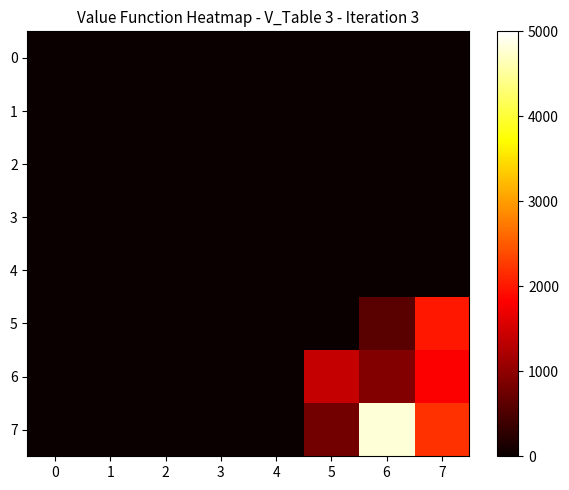

Which series has the largest total across all categories?

row_7